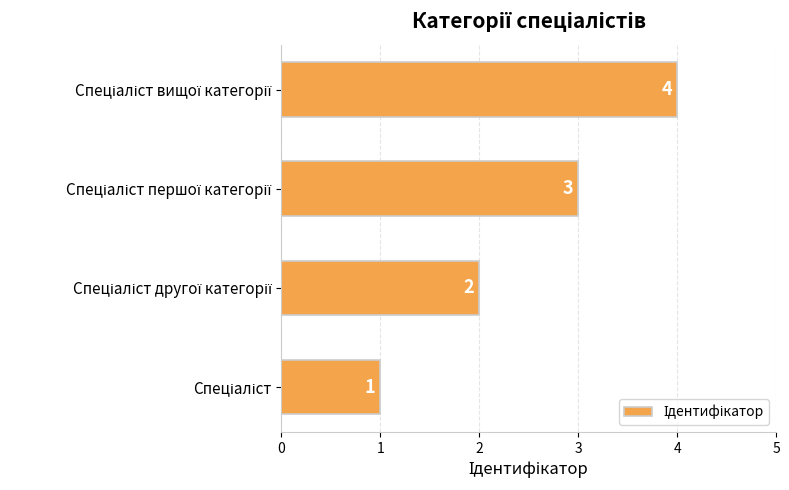

What is the difference between the maximum and minimum values?

3